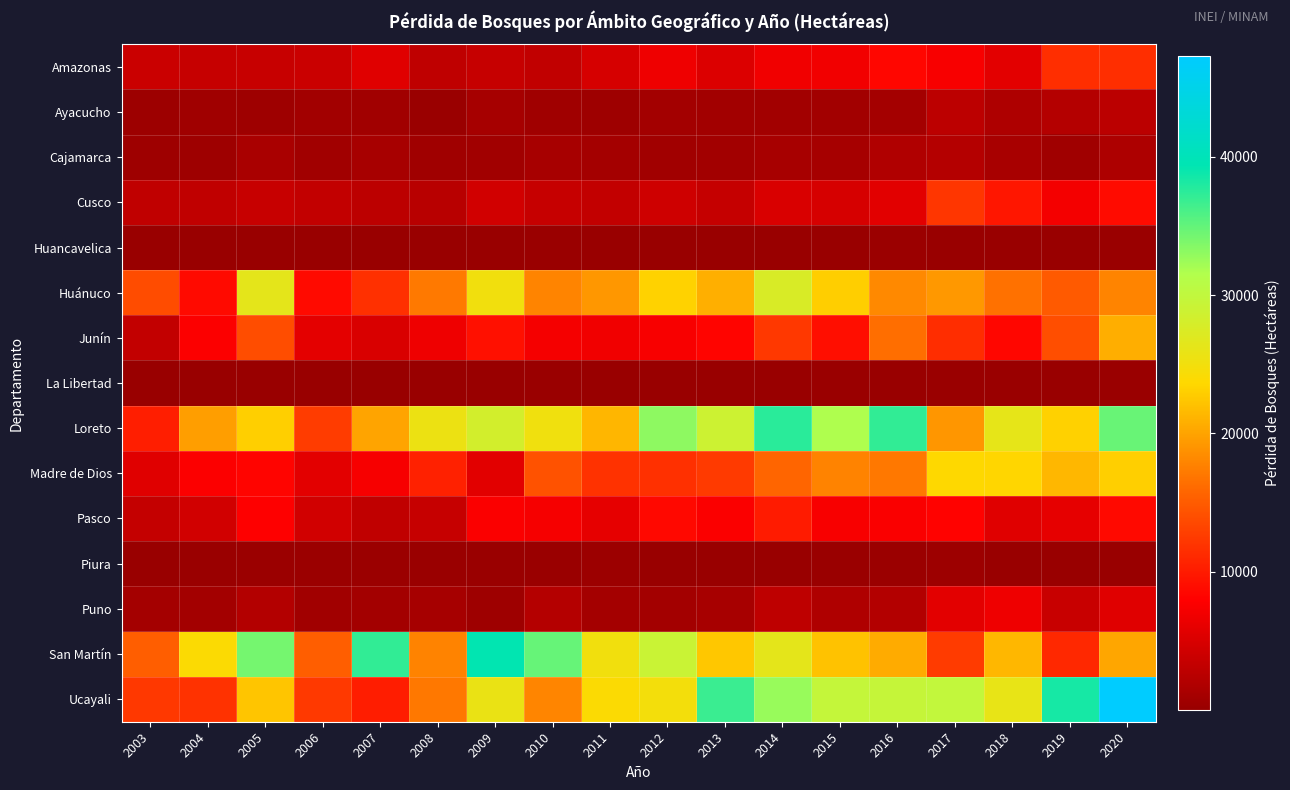

Rank the series at 2015 from lowest to highest value.

Huancavelica, La Libertad, Piura, Ayacucho, Cajamarca, Puno, Cusco, Amazonas, Pasco, Junín, Madre de Dios, San Martín, Huánuco, Ucayali, Loreto